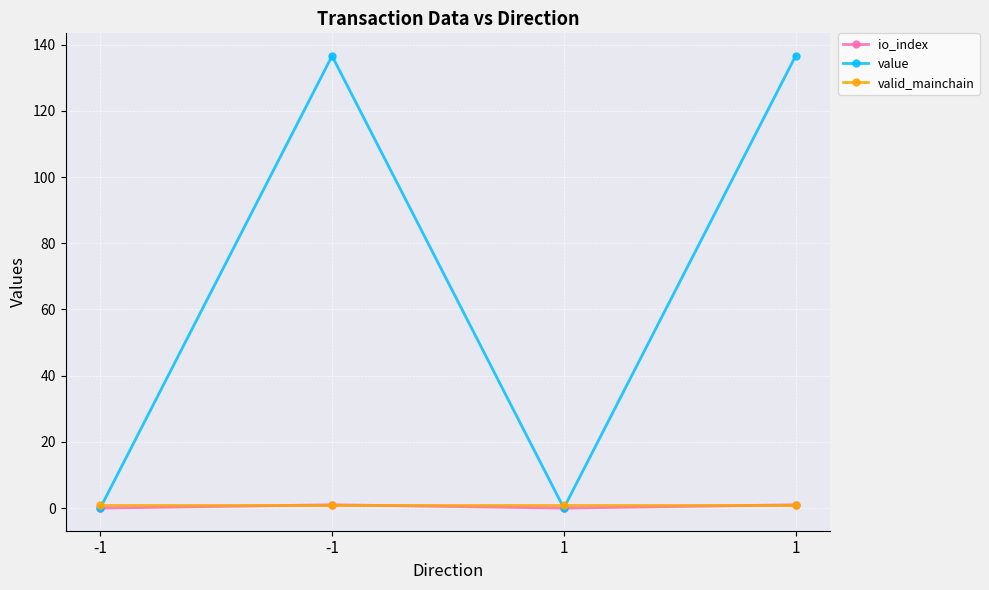

How many lines are shown in the chart?

3